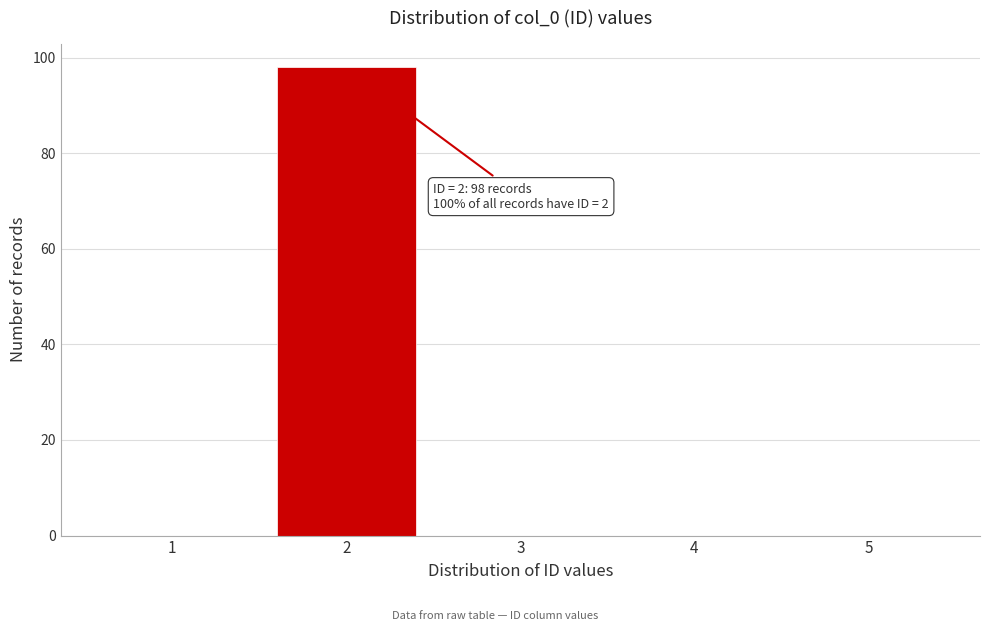

Reading left to right, extract all data points from this chart.

1=0	2=98	3=0	4=0	5=0